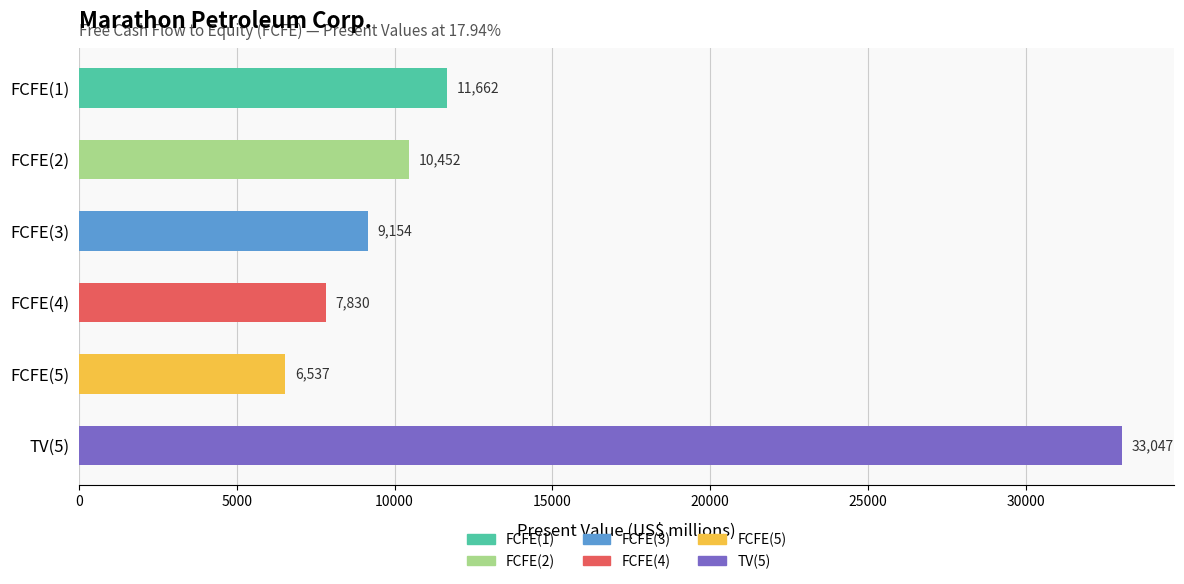

What is the change in value from FCFE(2) to FCFE(4)?

-2622